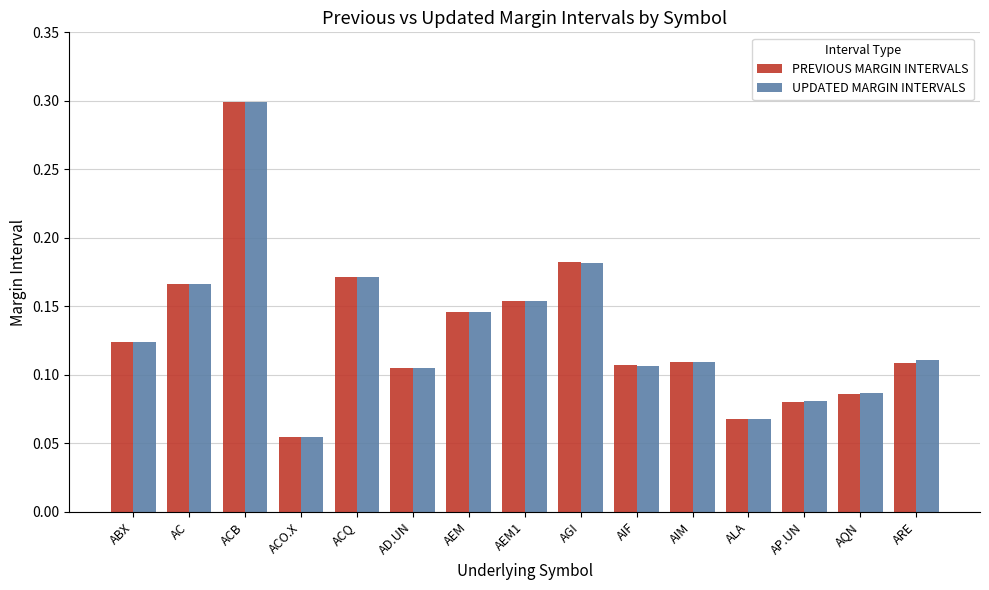

The value of PREVIOUS MARGIN INTERVALS at ACB is 0.3. True or false?

True